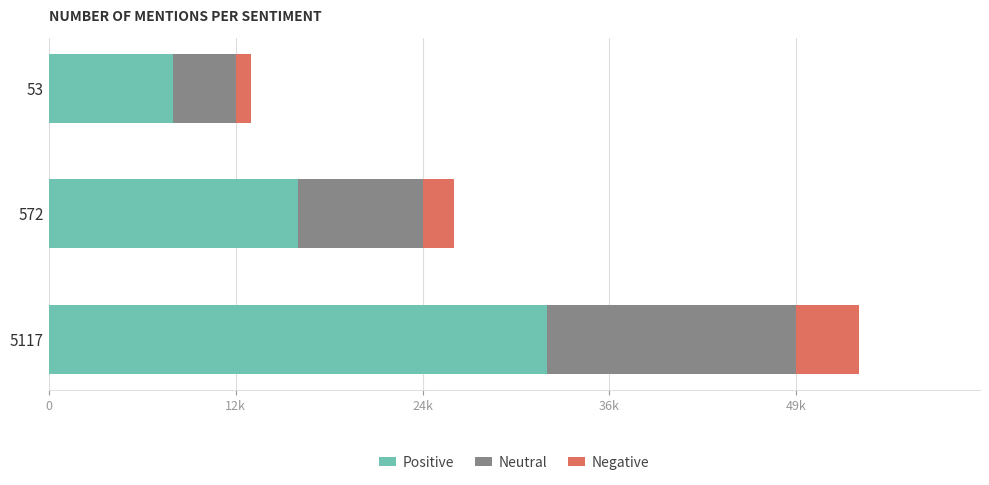

What are all the series names shown in the legend?

Positive, Neutral, Negative